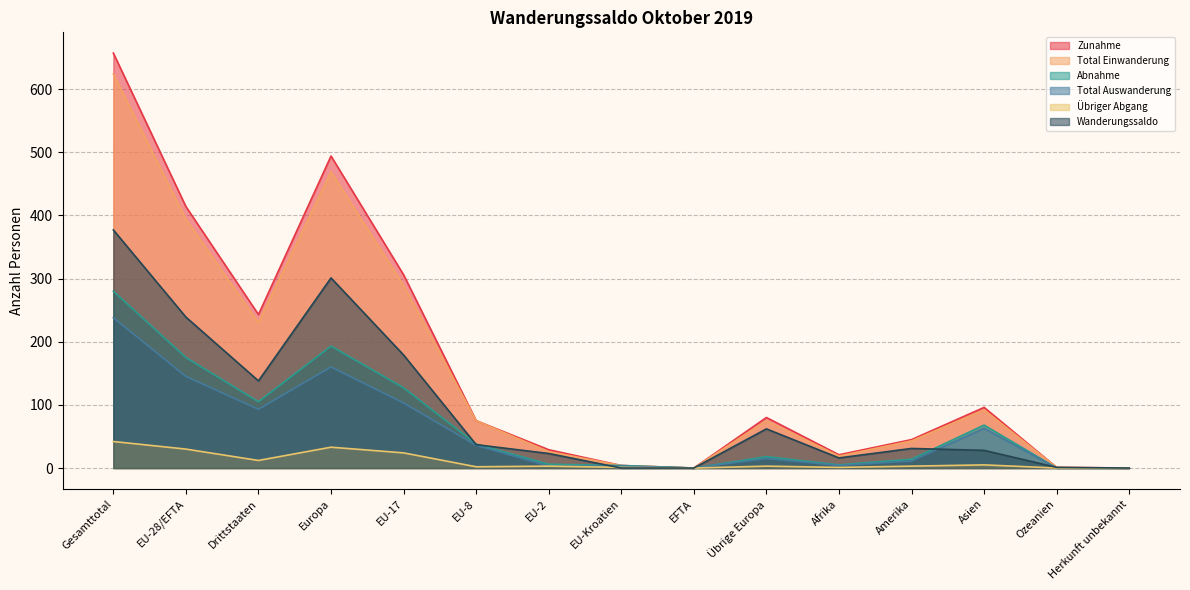

At EU-2, list the series in order from smallest to largest.

Total Auswanderung, Übriger Abgang, Abnahme, Wanderungssaldo, Total Einwanderung, Zunahme